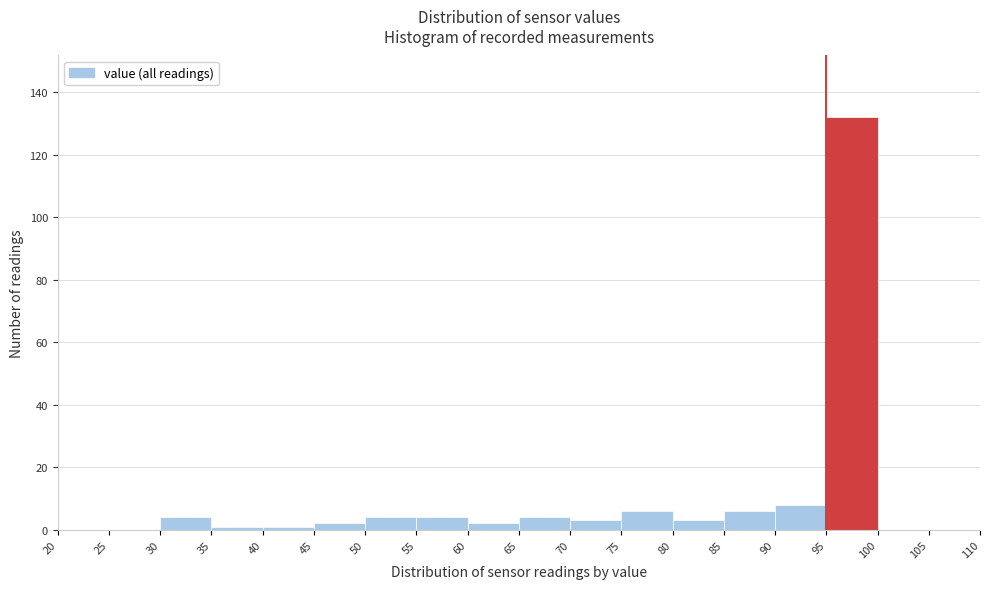

Over which range of the x-axis is the bar tallest?

95 to 100